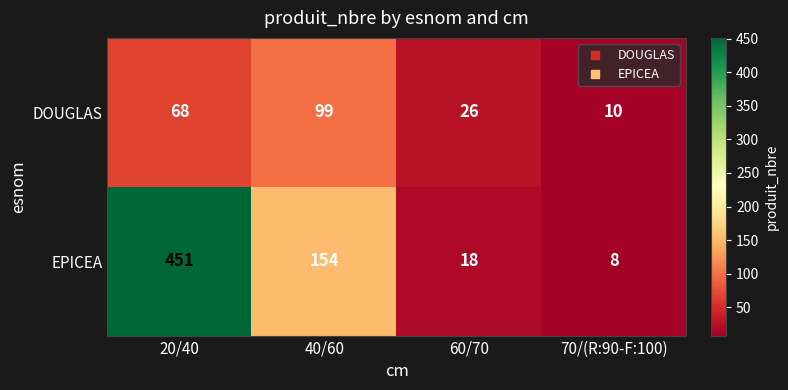

At which category is the sum across all series the highest?

20/40